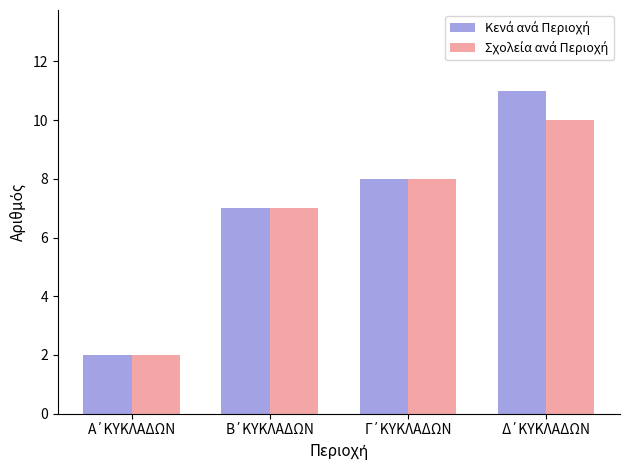

What is the maximum value shown in the chart?

11